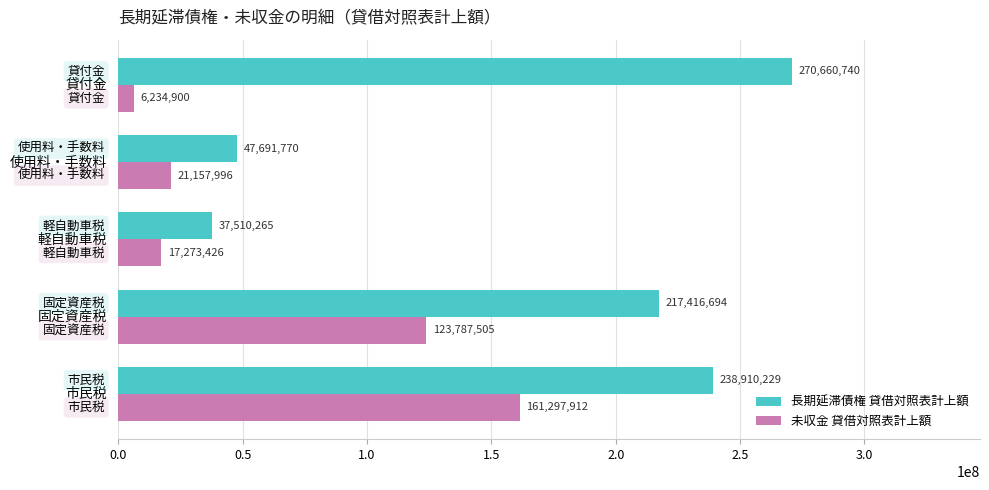

The value of 長期延滞債権 貸借対照表計上額 at 貸付金 is 166282371. True or false?

False